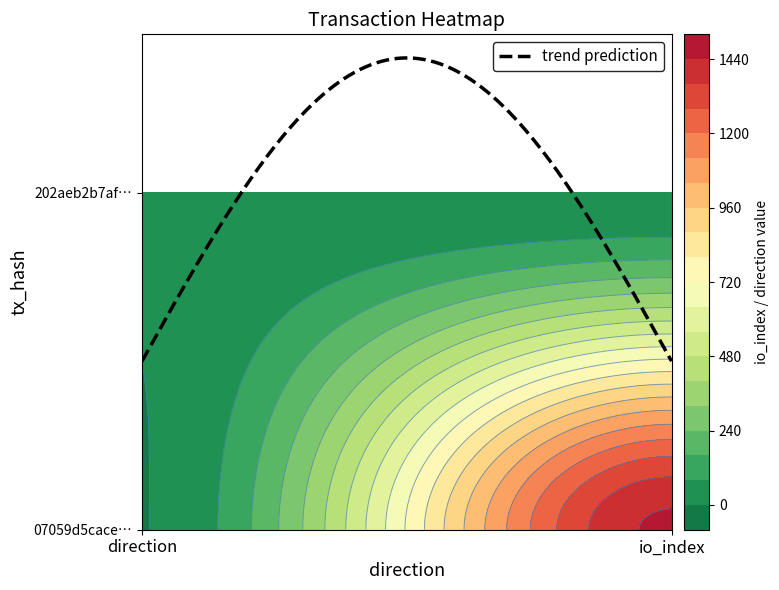

What is the average value of the 07059d5cacedd720ebd5fa2da1fb5dad3397d8e series?

728